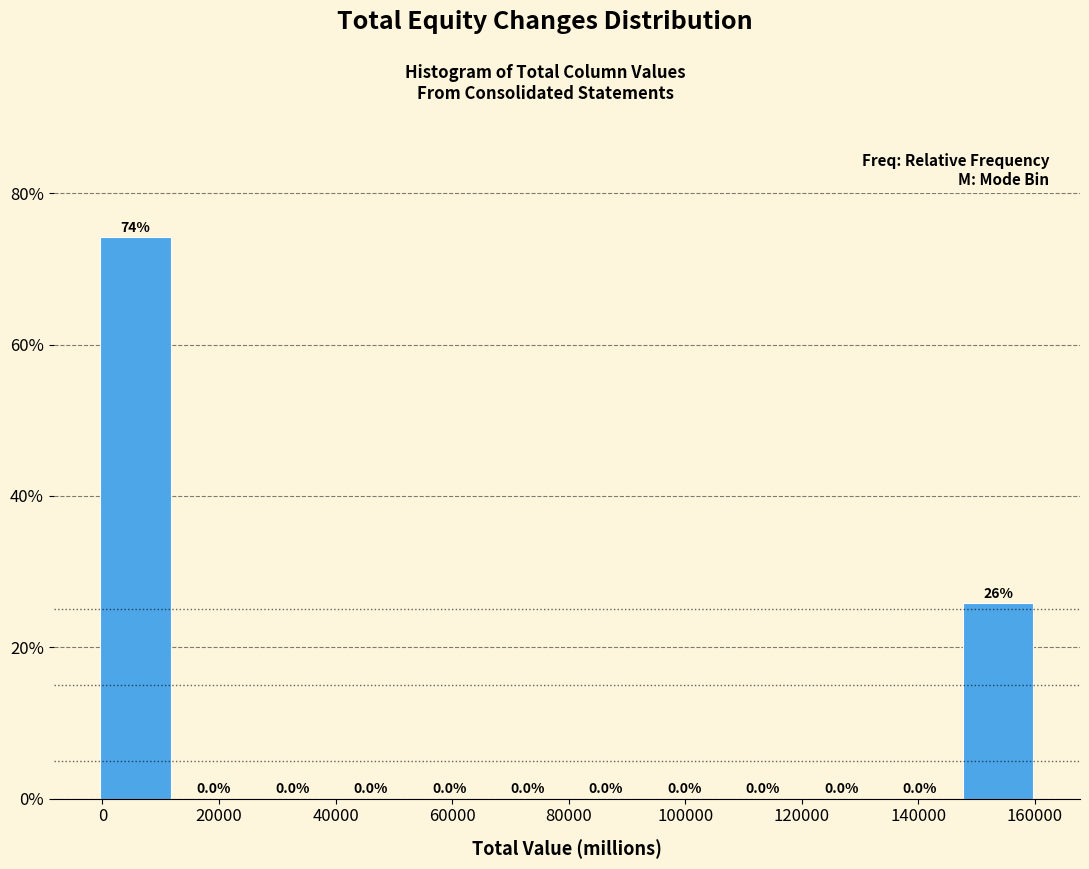

Over which range of the x-axis is the bar tallest?

-2000 to 12000